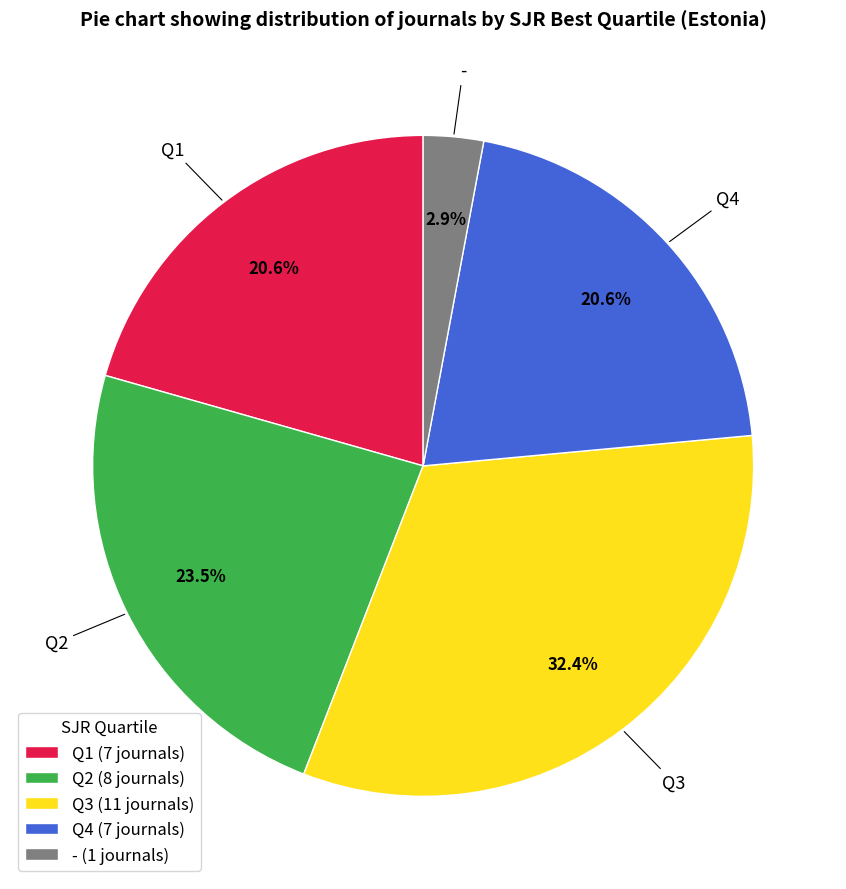

Which category has the biggest portion of the pie?

Q3